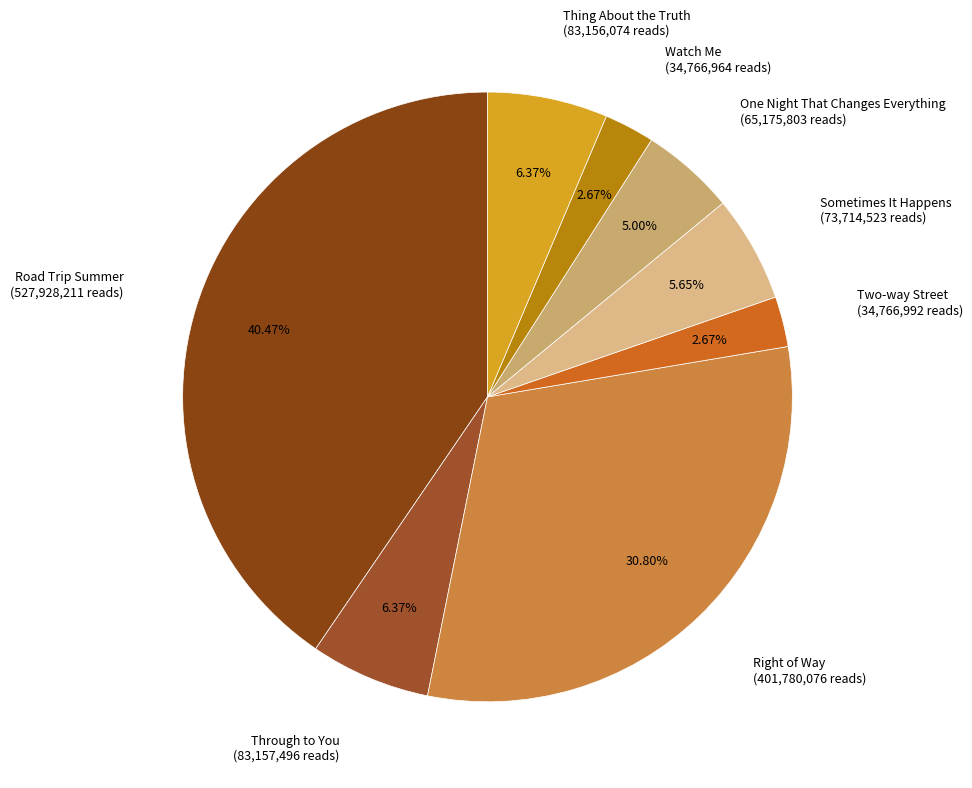

Which slice is the largest?

Road Trip Summer